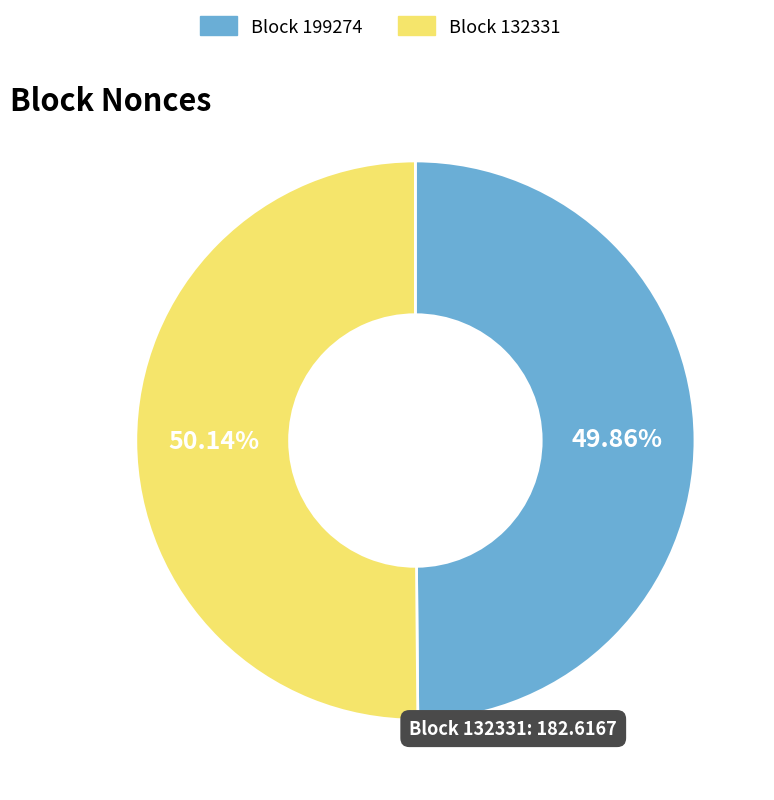

Approximately how many times larger is the value at Block 199274 compared to Block 132331?

1.0